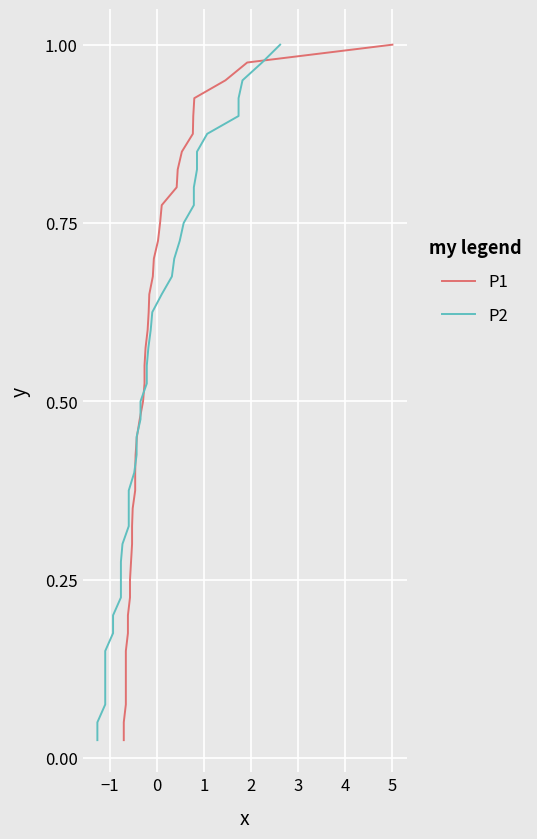

What are all the series names shown in the legend?

P1, P2